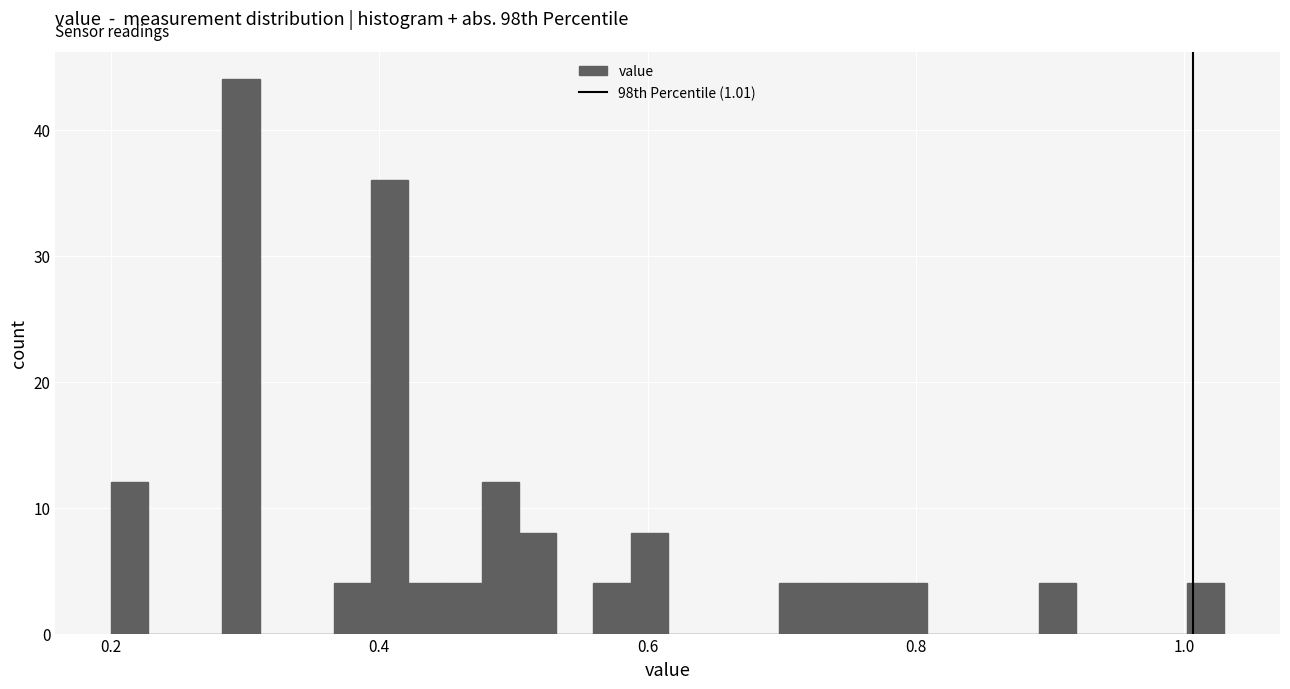

Around what value on the x-axis is the tallest bar? Give the approximate position of its centre, as read against the axis.

0.30